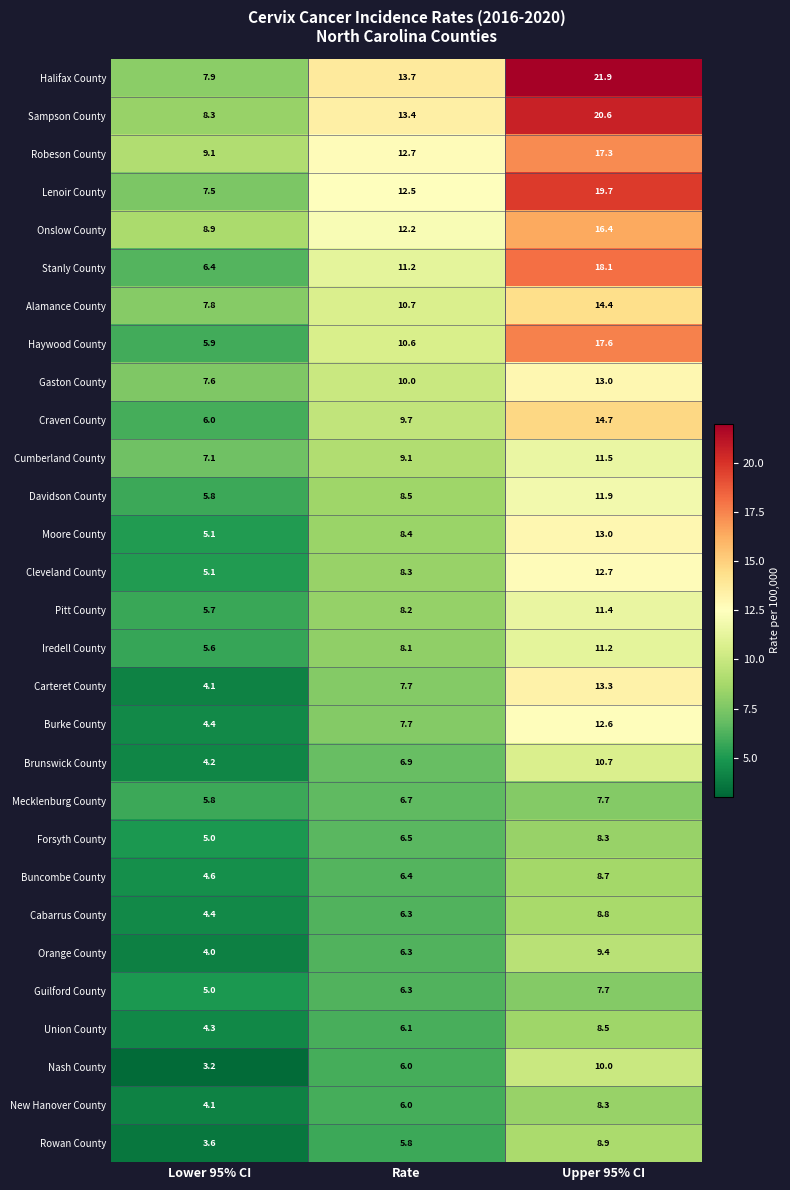

Rank the categories by Forsyth County value from lowest to highest.

Lower 95% CI, Rate, Upper 95% CI